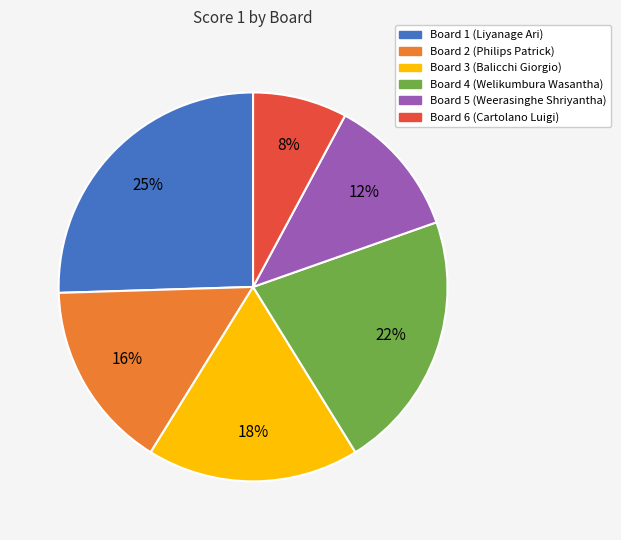

Which slice is the smallest?

Board 6